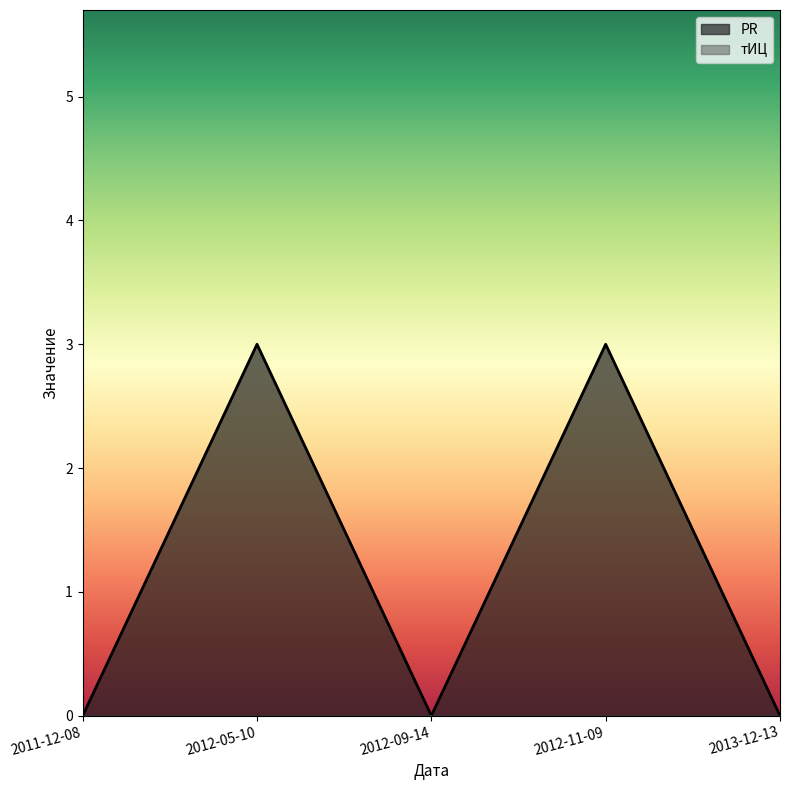

What value does the data have at 2012-11-09?

3